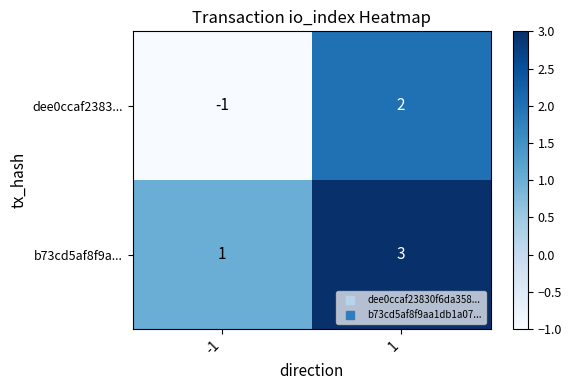

At -1, list the series in order from largest to smallest.

b73cd5af8f9a..., dee0ccaf2383...